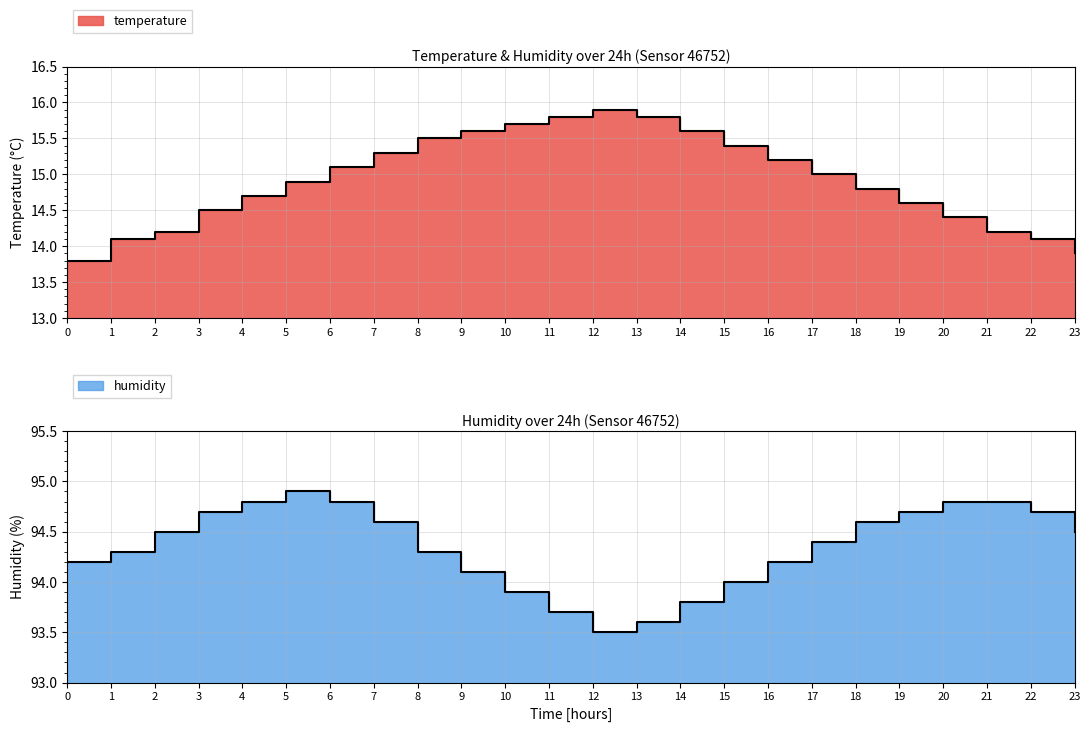

What is the sum of all humidity values?

2264.4